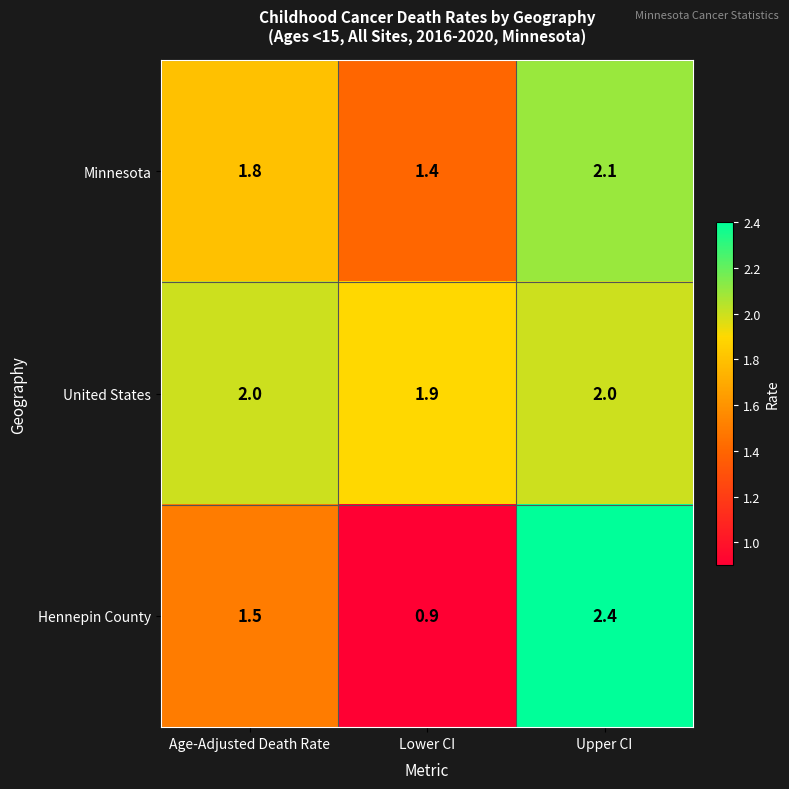

List the series in order of their peak value, lowest first.

United States, Minnesota, Hennepin County